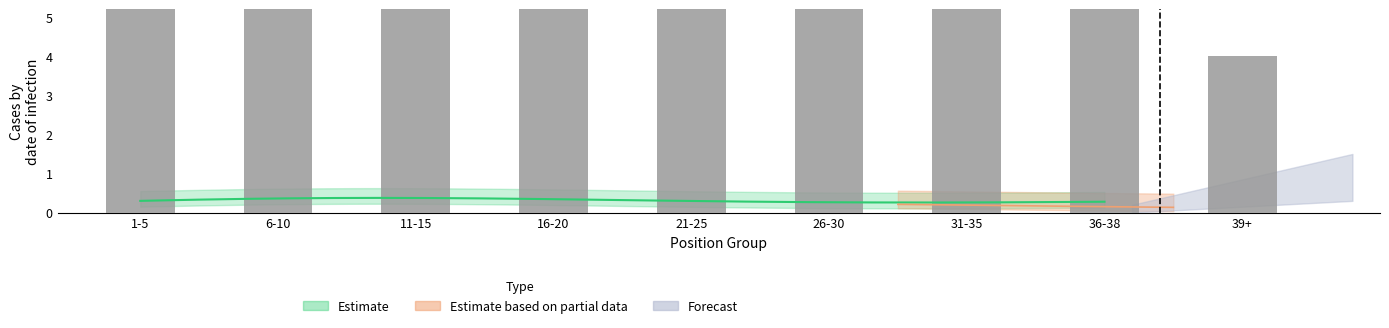

Reading right to left, transcribe all the data shown in this chart.

4	6	6	7	7	7	7	8	8